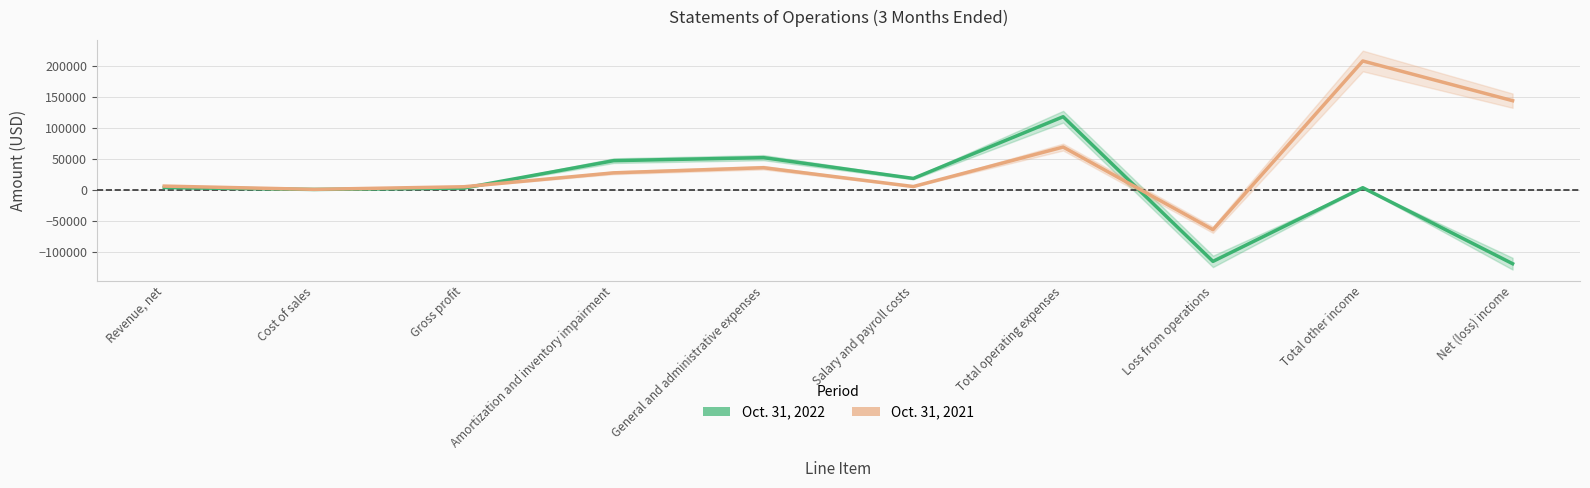

True or false: Oct. 31, 2021 has more than 0 points higher than both neighbors.

True